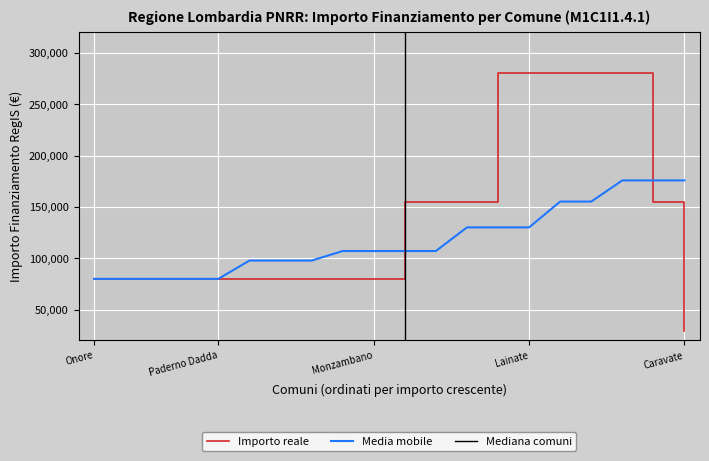

Count the number of categories in the chart.

20